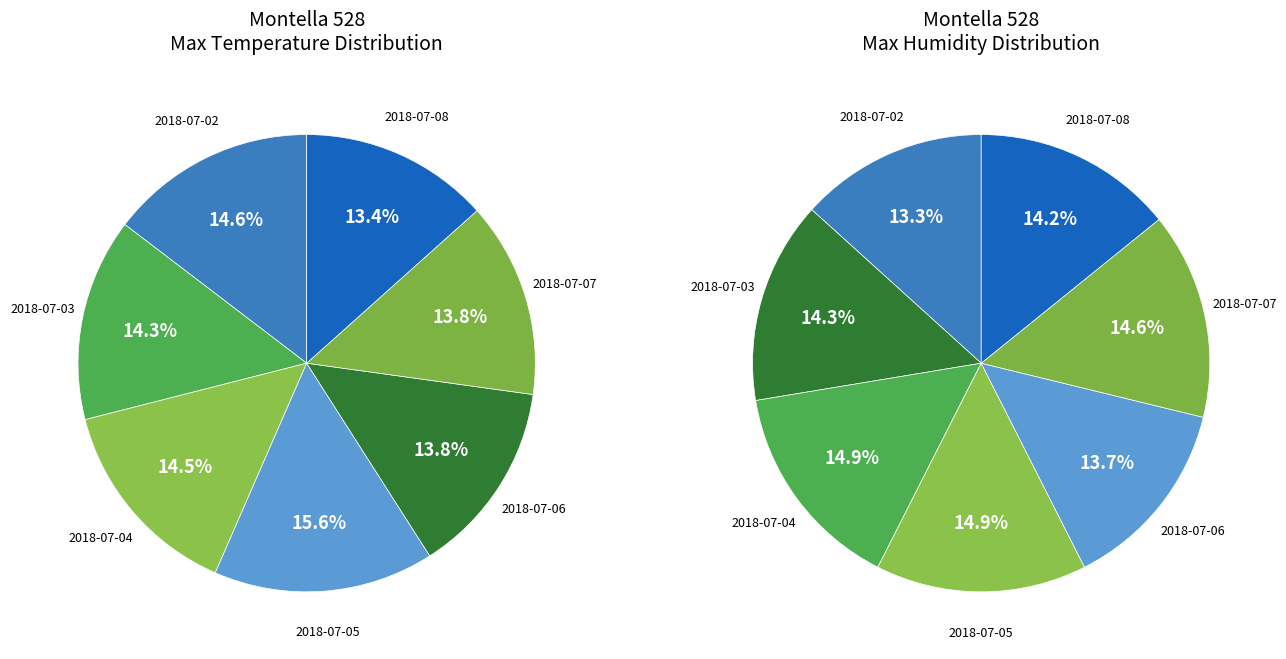

How many slices are in this pie chart?

7